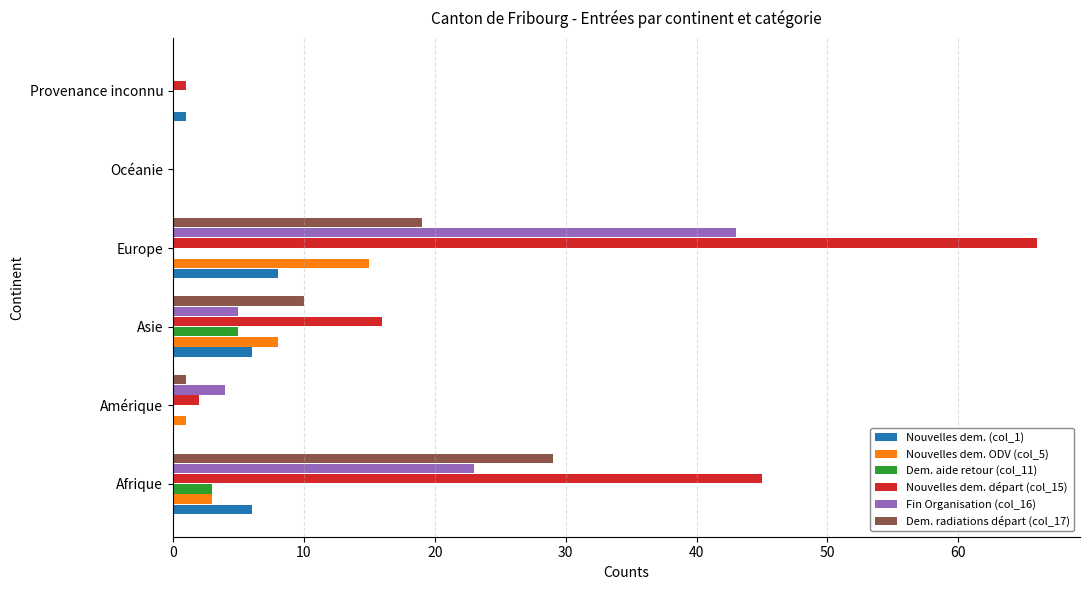

What is the greatest value displayed?

66